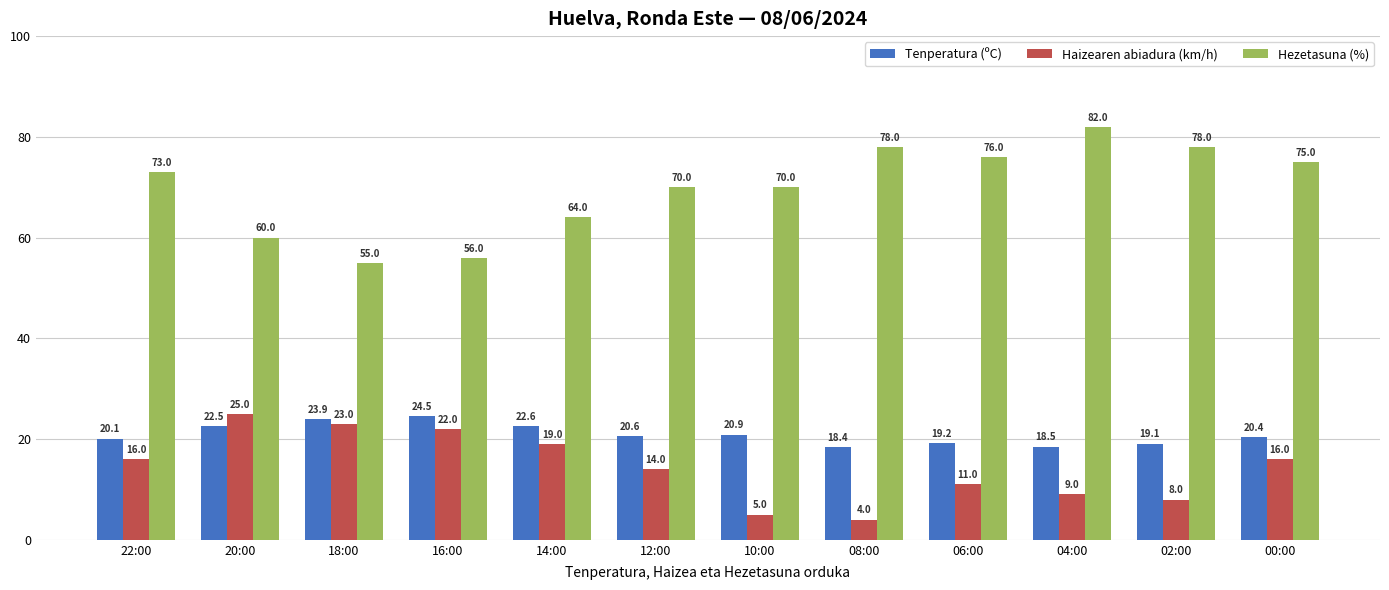

What are all the series names shown in the legend?

Tenperatura (ºC), Haizearen abiadura (km/h), Hezetasuna (%)